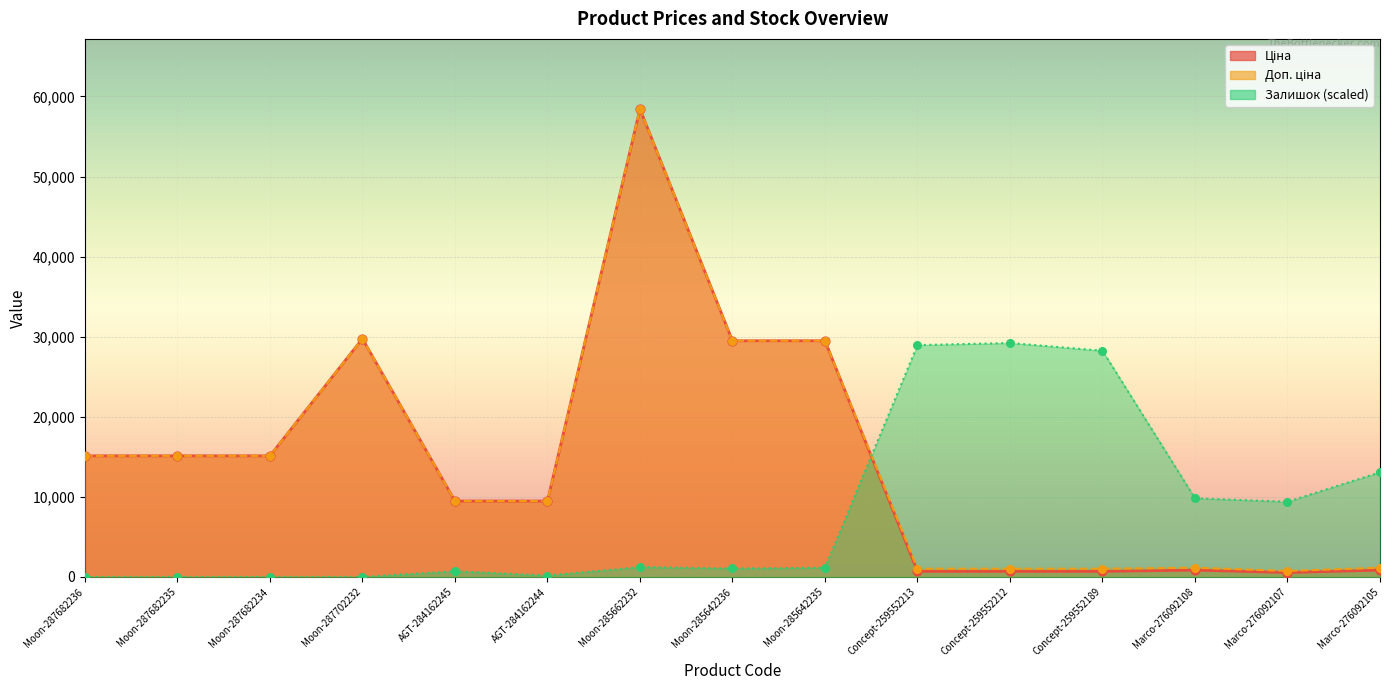

What are all the series names shown in the legend?

Ціна, Доп. ціна, Залишок